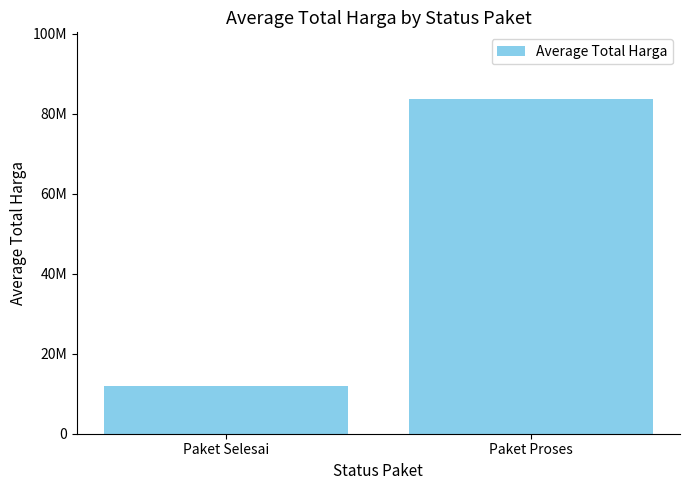

Which has a higher value, Paket Proses or Paket Selesai?

Paket Proses